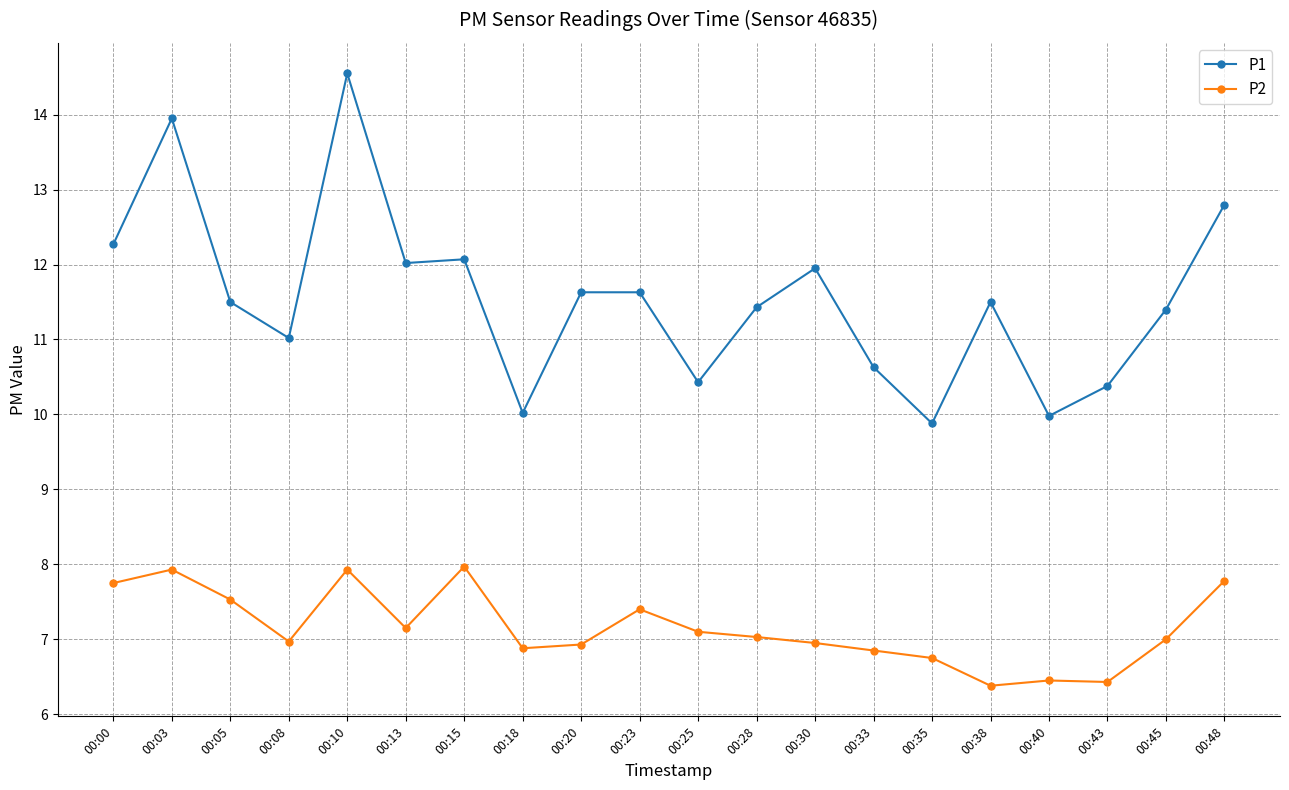

At which category does P2 reach its first local peak?

00:03